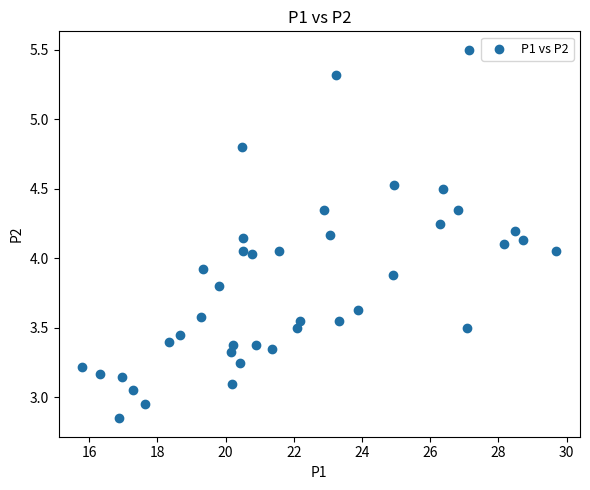

What is the range of X values (max minus min)?

13.9